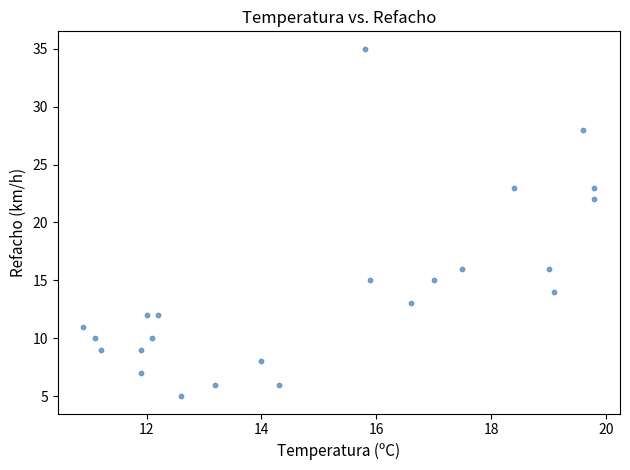

What is the range of Y values (max minus min)?

30